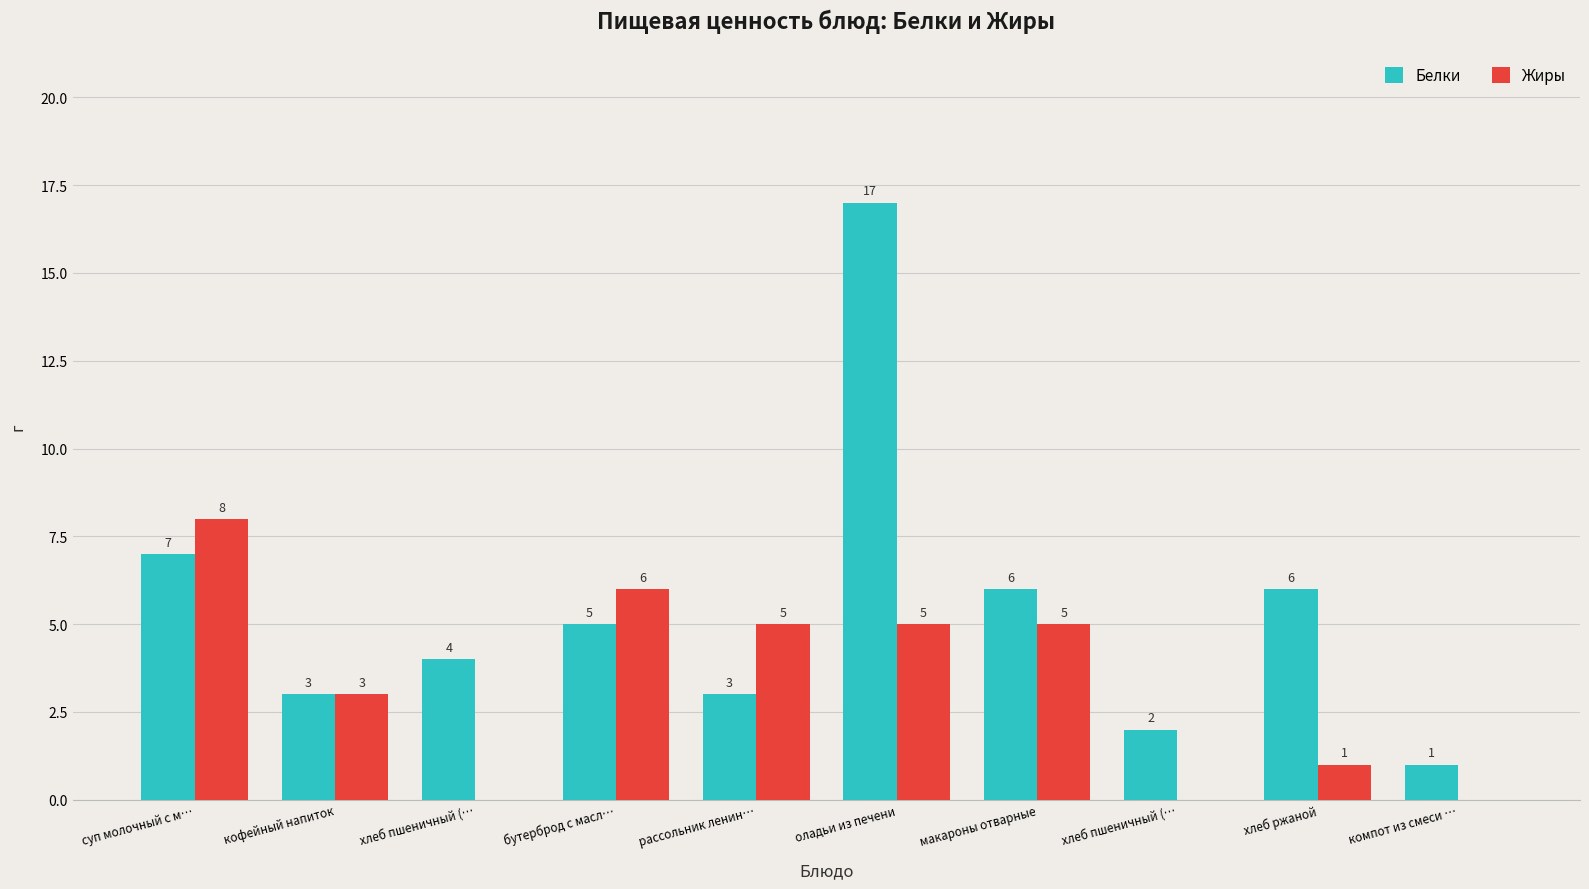

How many categories are shown in the chart?

10